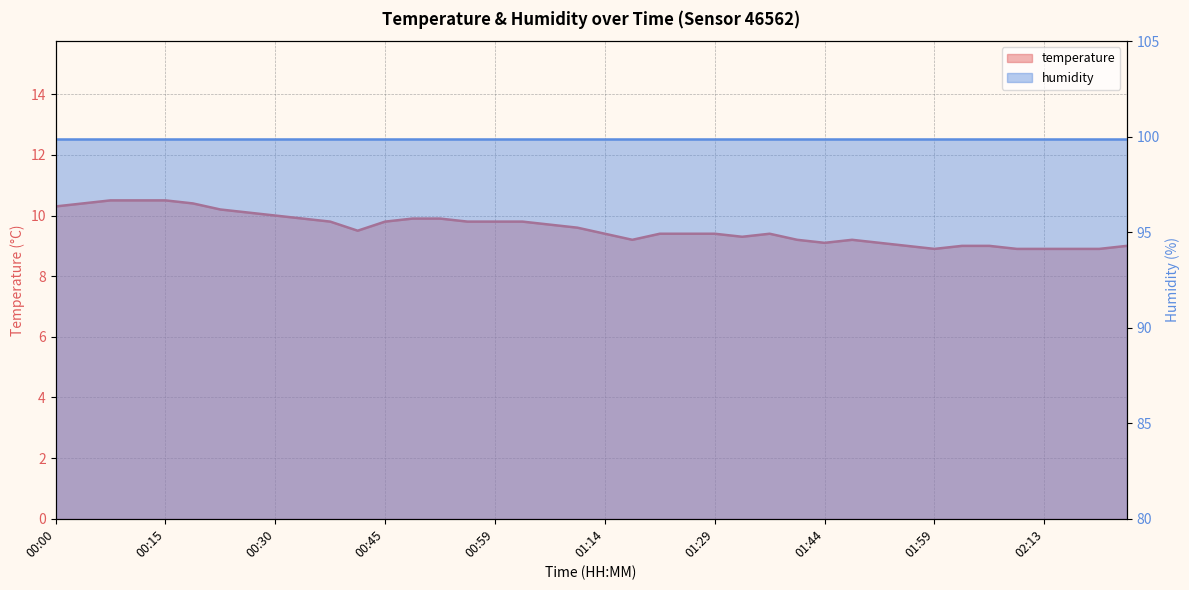

How many data points are less than 9?

5